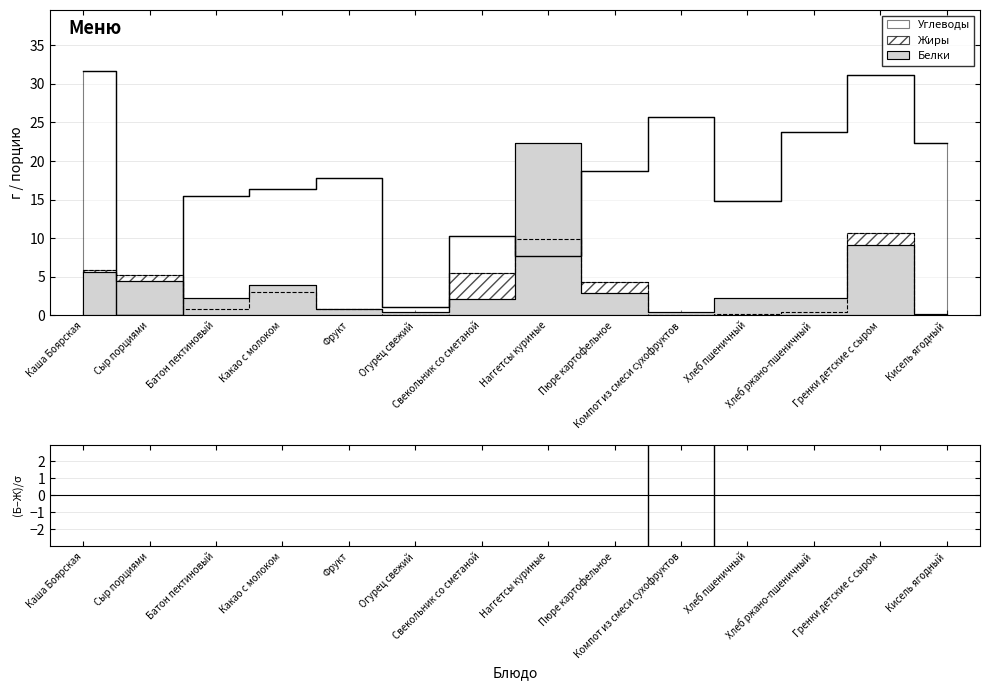

Where is the first local maximum?

Батон пектиновый